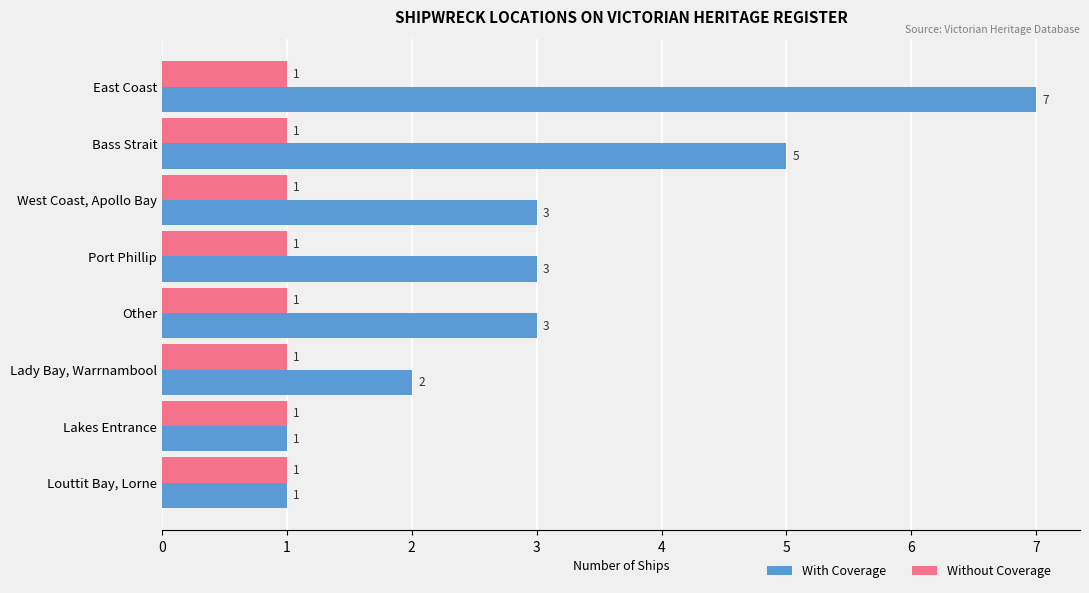

Which series has the largest range (max minus min)?

With Coverage